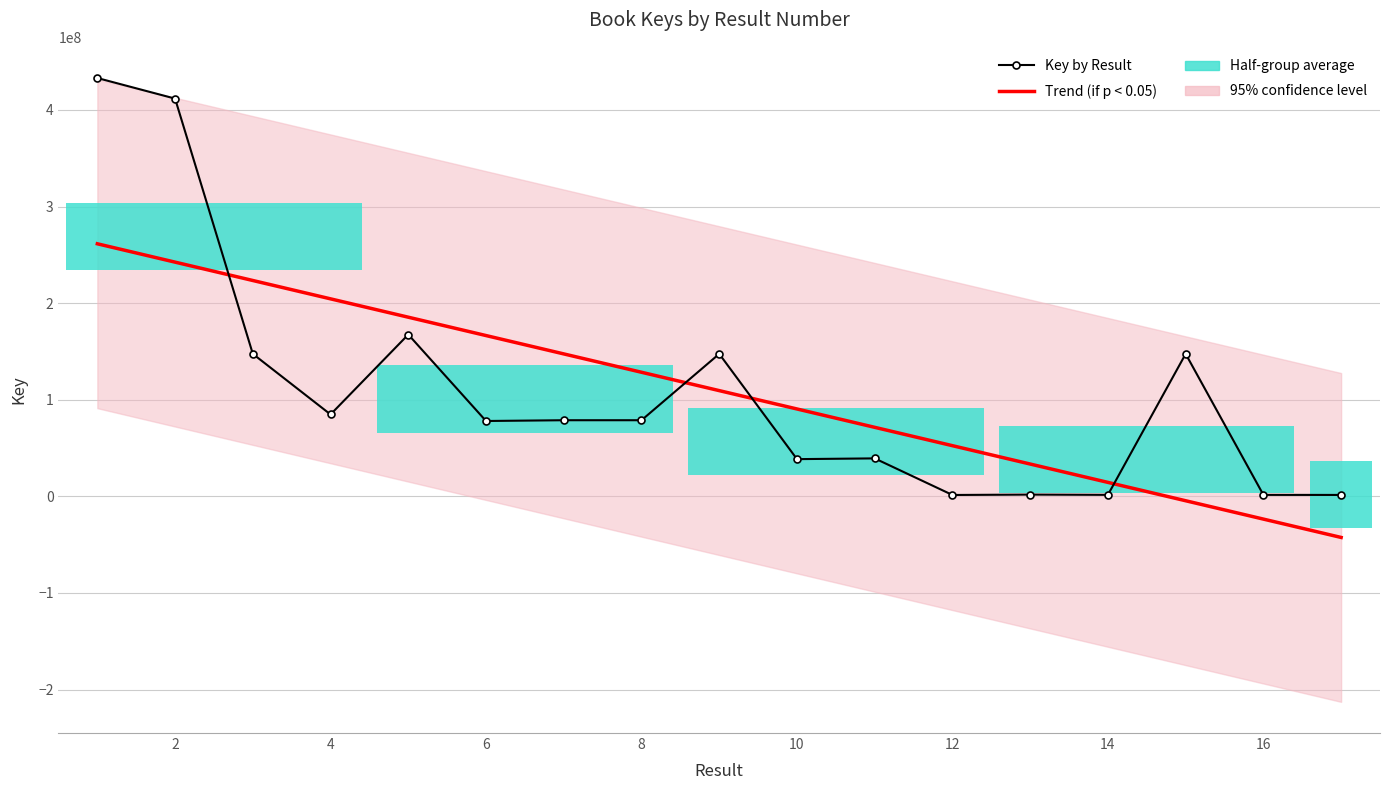

The value of Key by Result at 16 is 2149956.9. True or false?

False